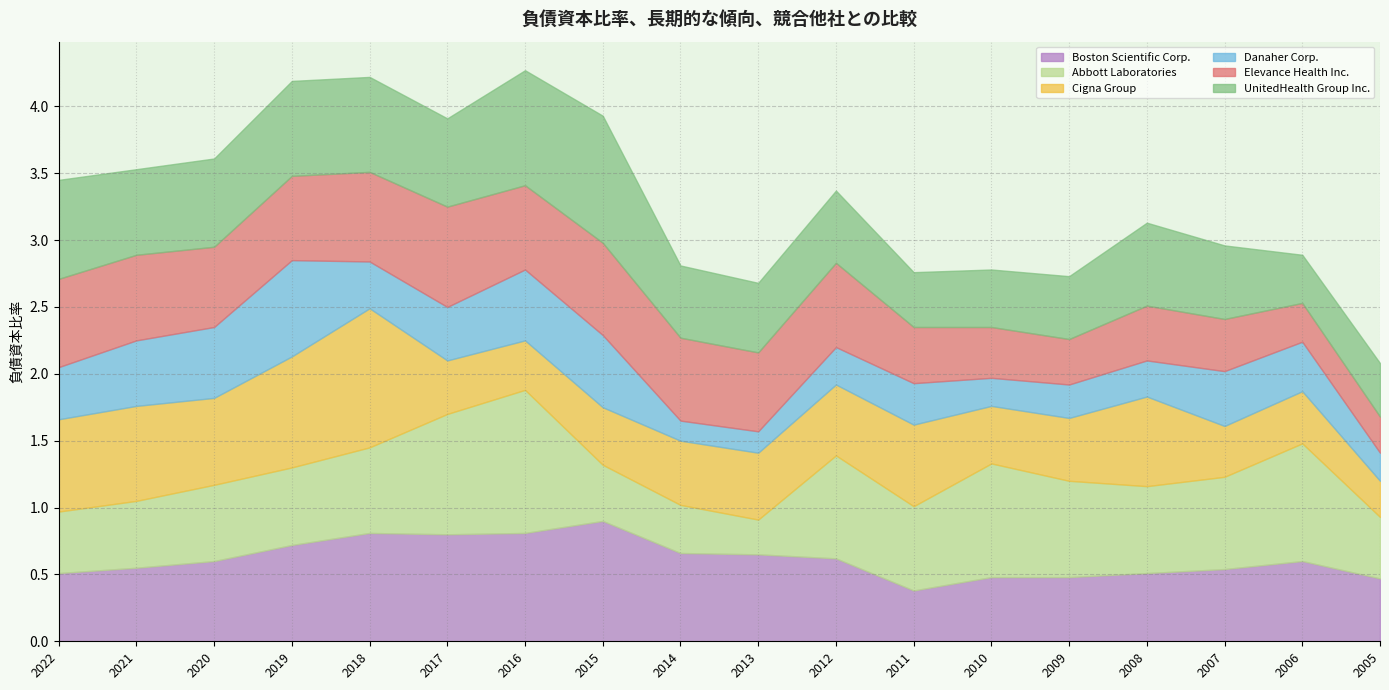

What is the difference between the highest and lowest values at 2007?

0.3